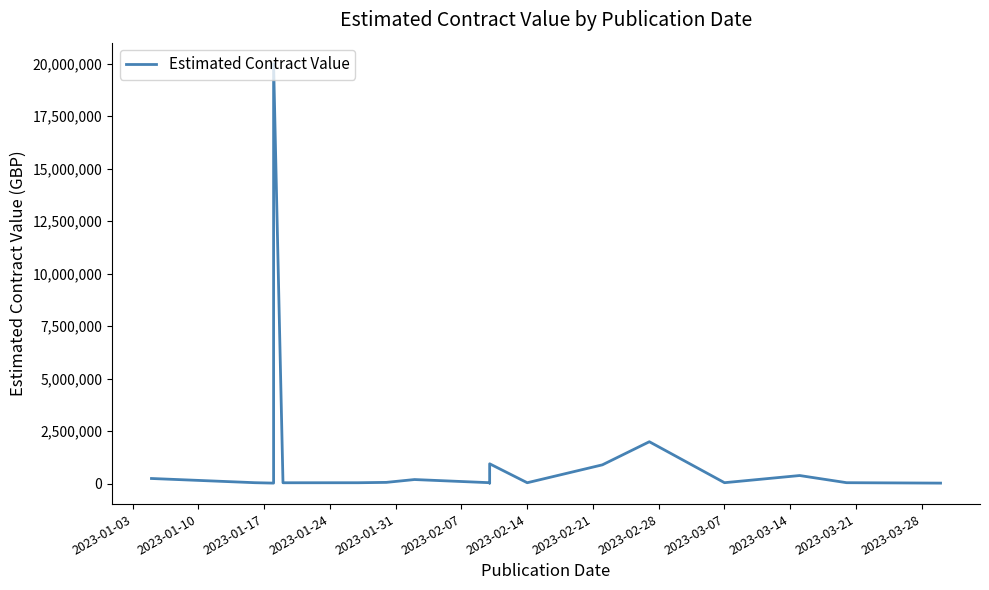

At which category does the data reach its first local valley?

2023-01-17